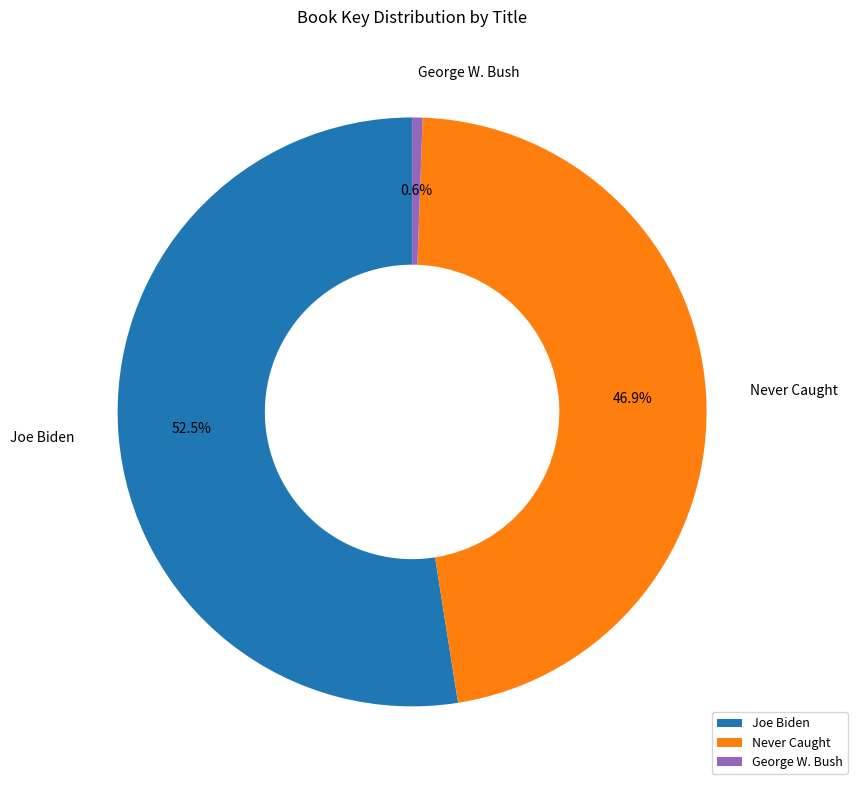

What percentage is the George W. Bush slice, to the nearest percent?

1%